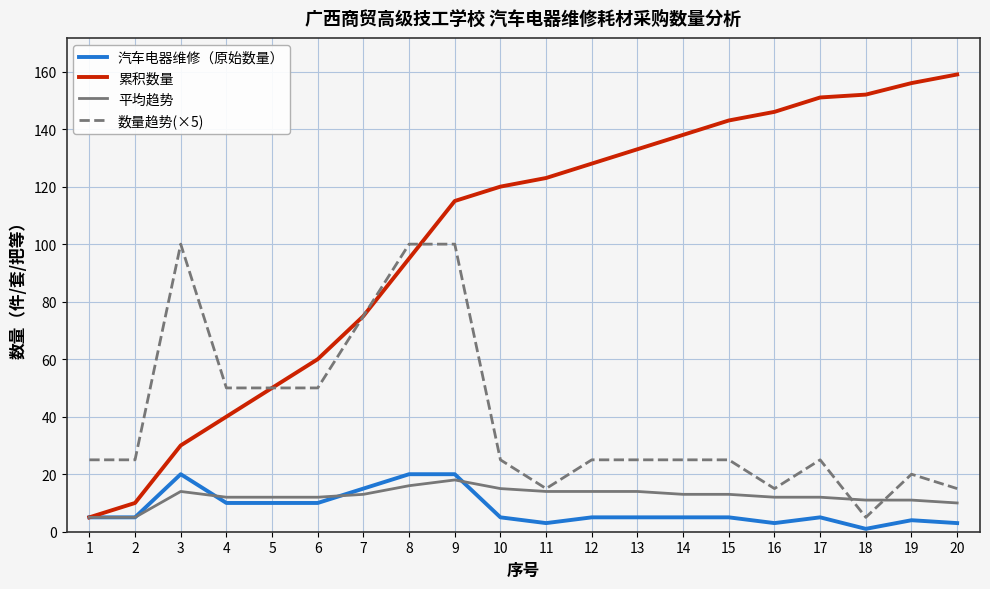

Count the number of categories in the chart.

20